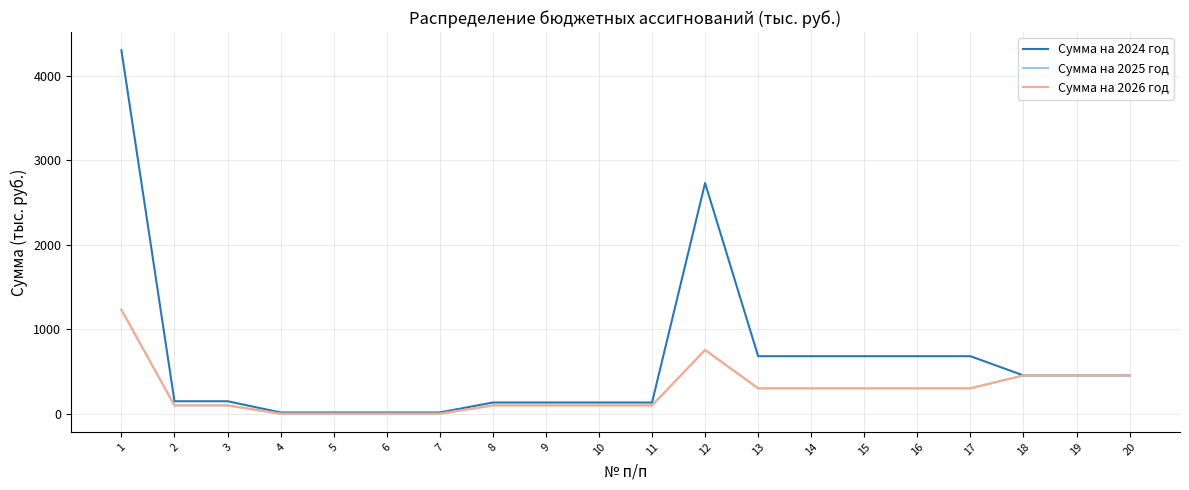

The value of Сумма на 2025 год at 1 is 1228.6. True or false?

True